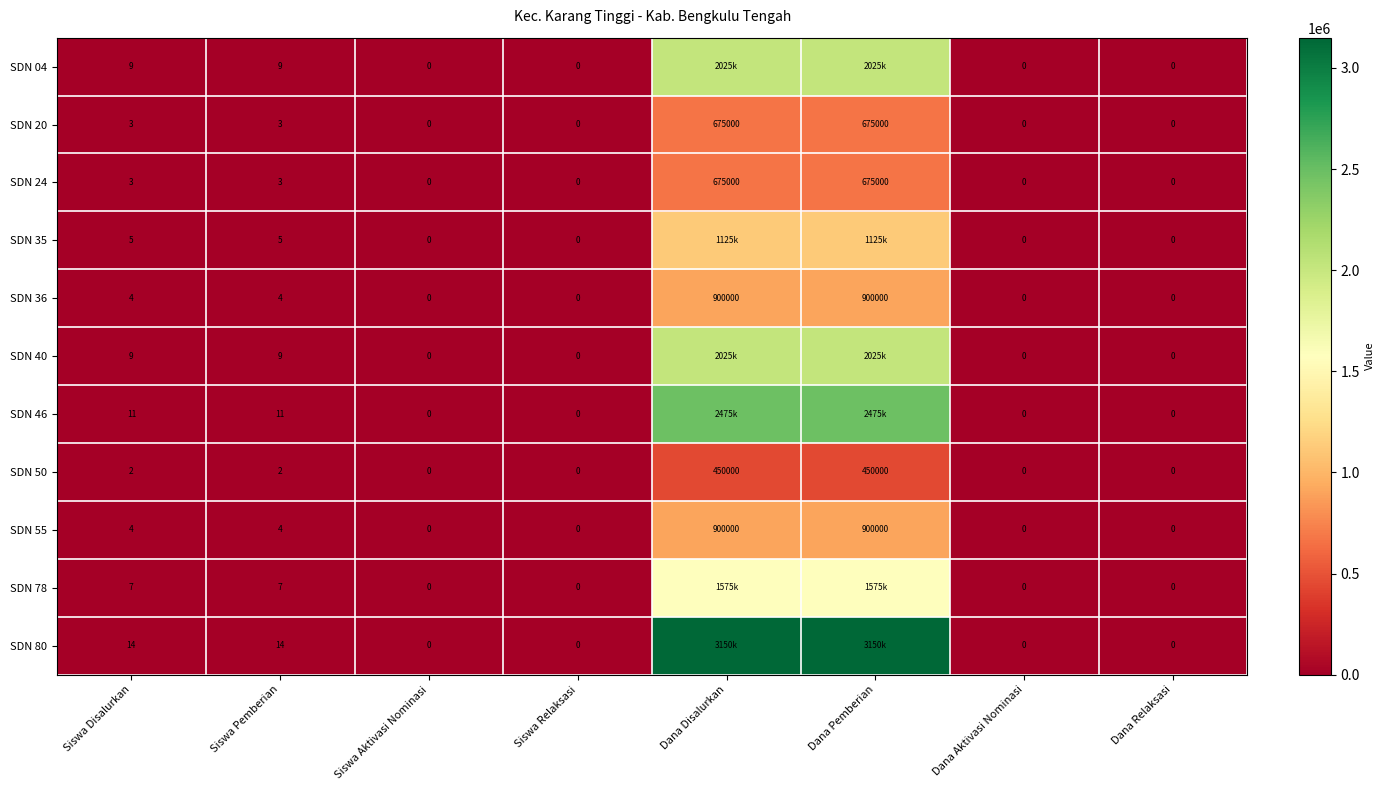

Is the value of SDN 36 at Dana Pemberian greater than the value of SDN 50 at Dana Relaksasi?

Yes